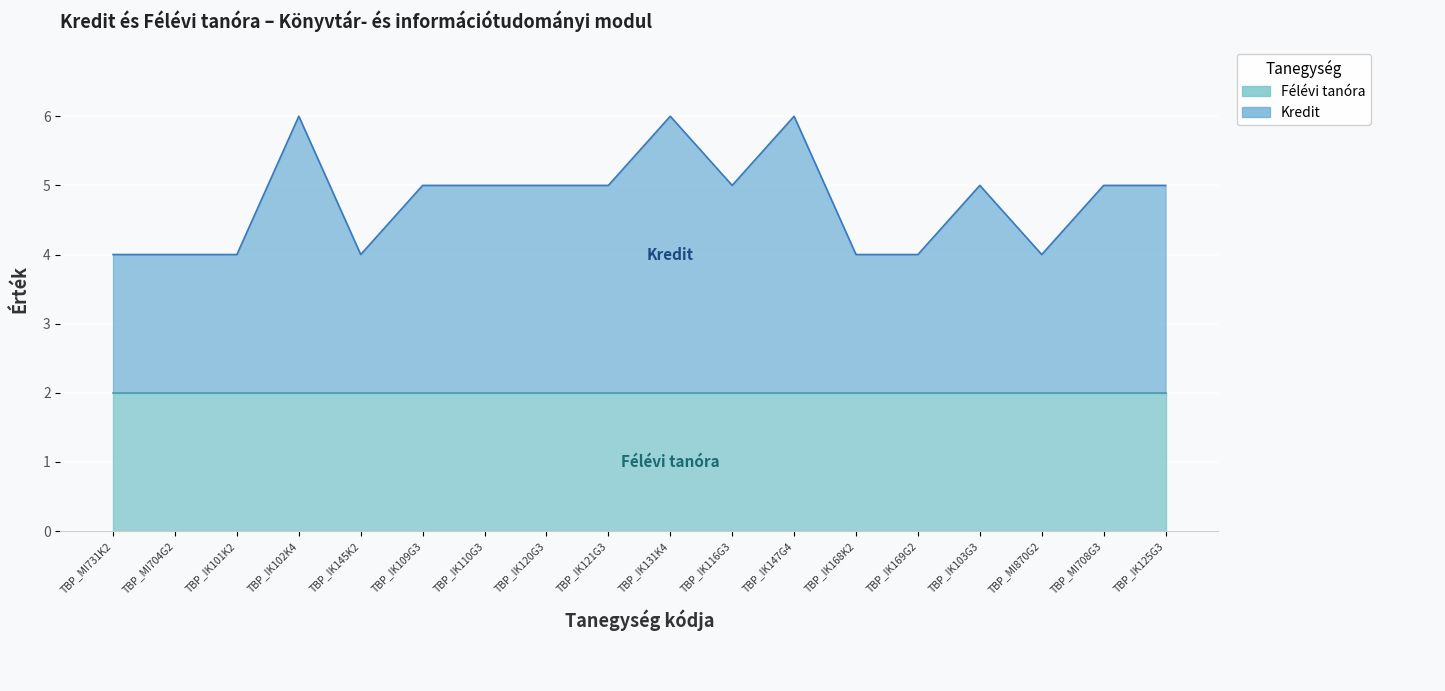

The chart shows a value of 8 at TBP_IK102K4. True or false?

False